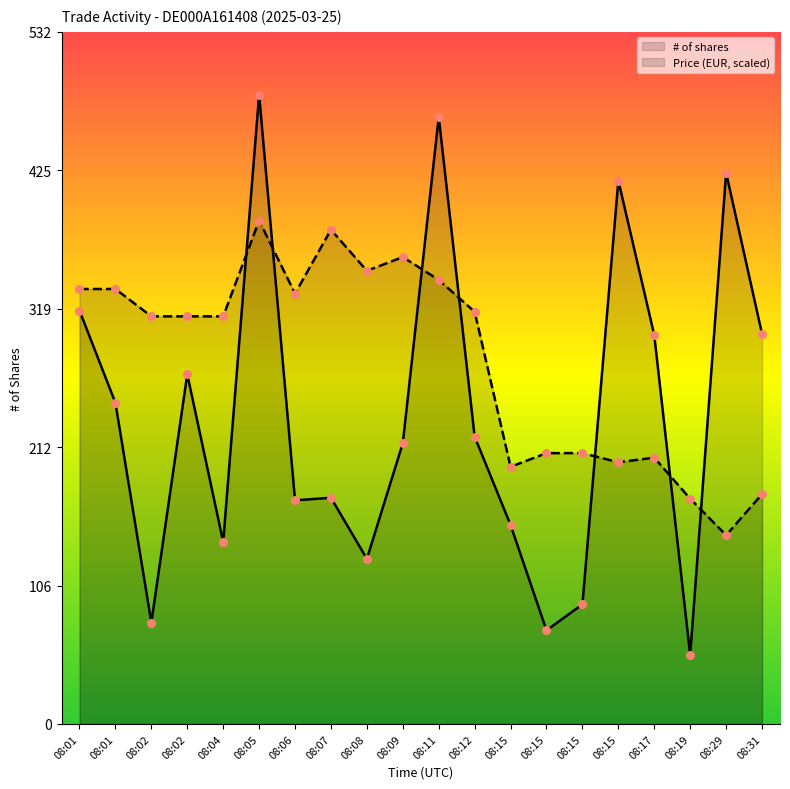

Which series contains the lowest Y value?

# of shares